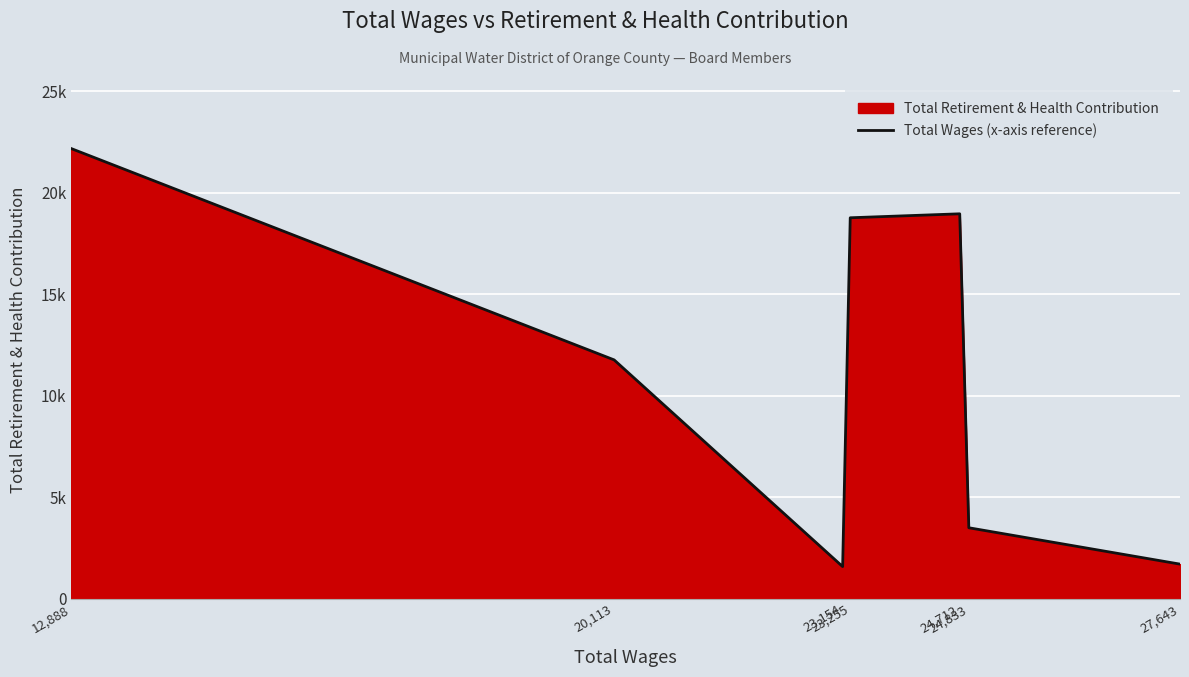

What is the average value?

11206